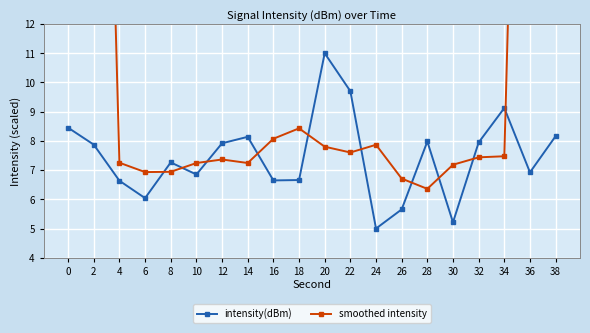

The intensity(dBm) series shows 7.9 at 32. True or false?

True